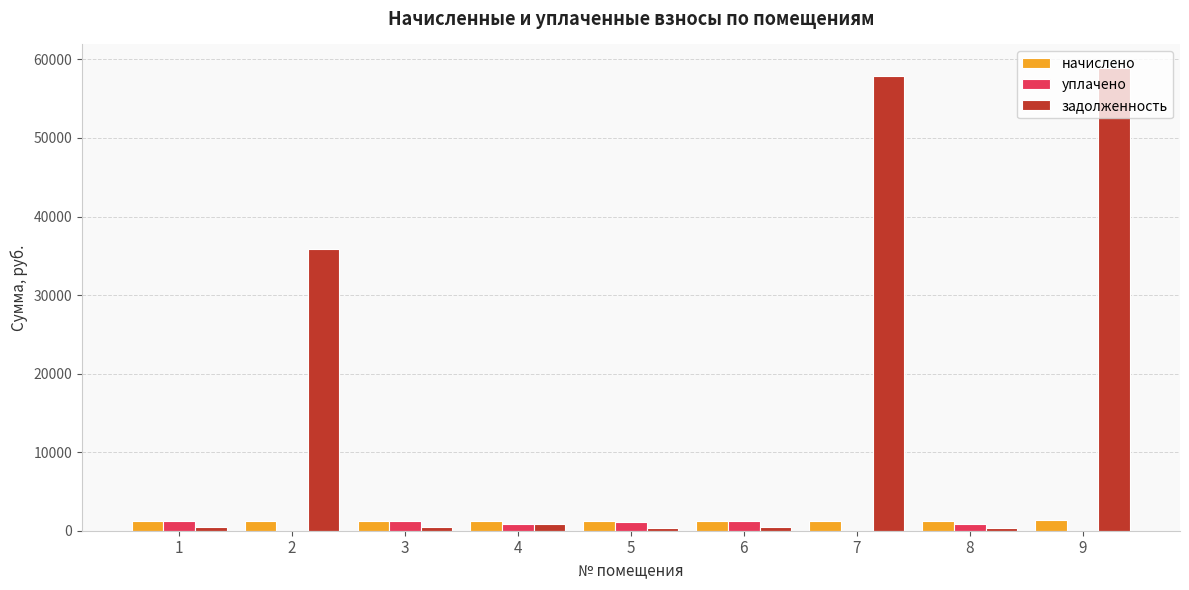

What is the maximum value for уплачено?

1260.0